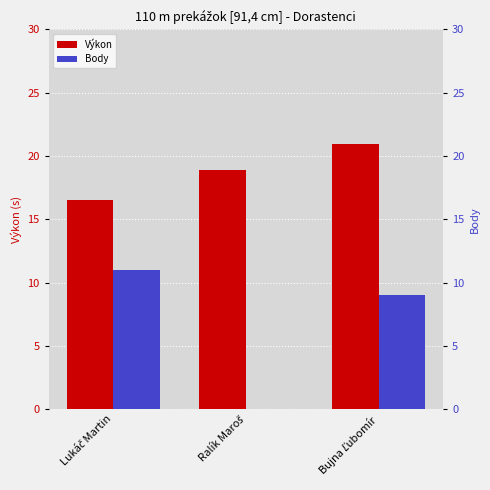

Is the value of Body at Bujna Ľubomír greater than the value of Výkon at Ralík Maroš?

No